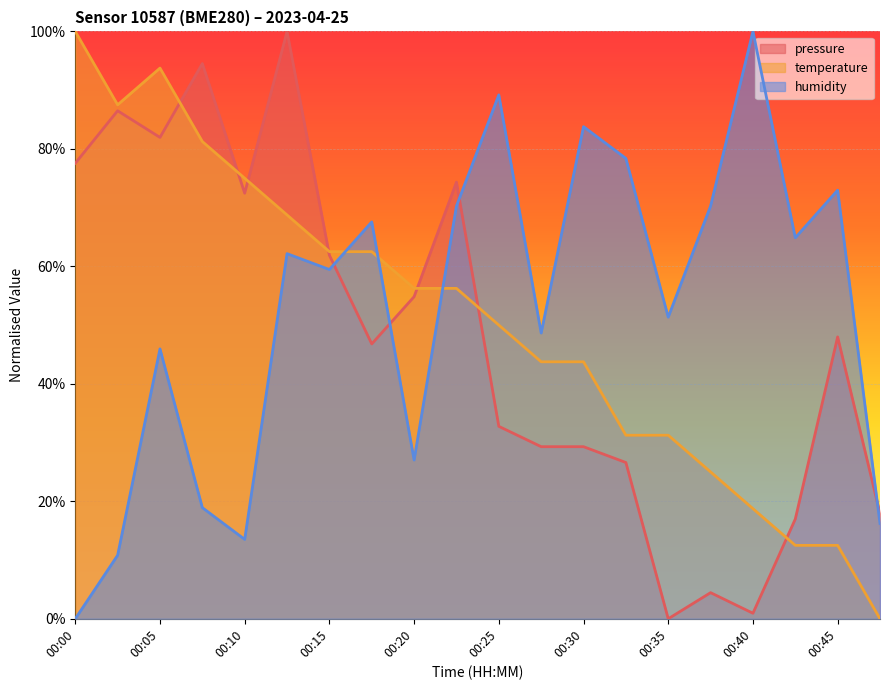

At which category does the chart reach its minimum across all series?

00:35